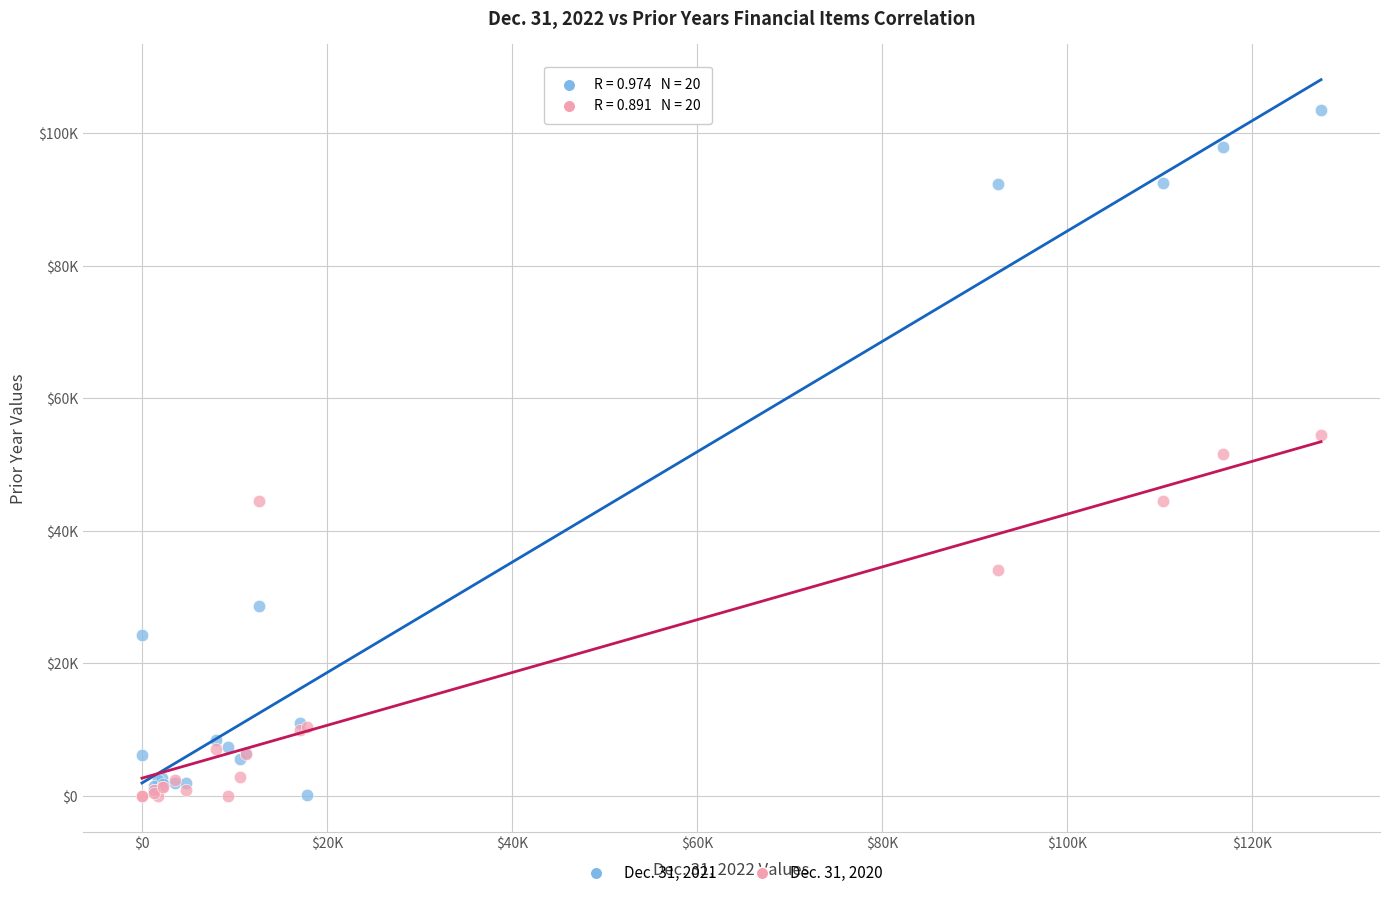

Which series has the widest spread of Y values?

Dec. 31, 2021